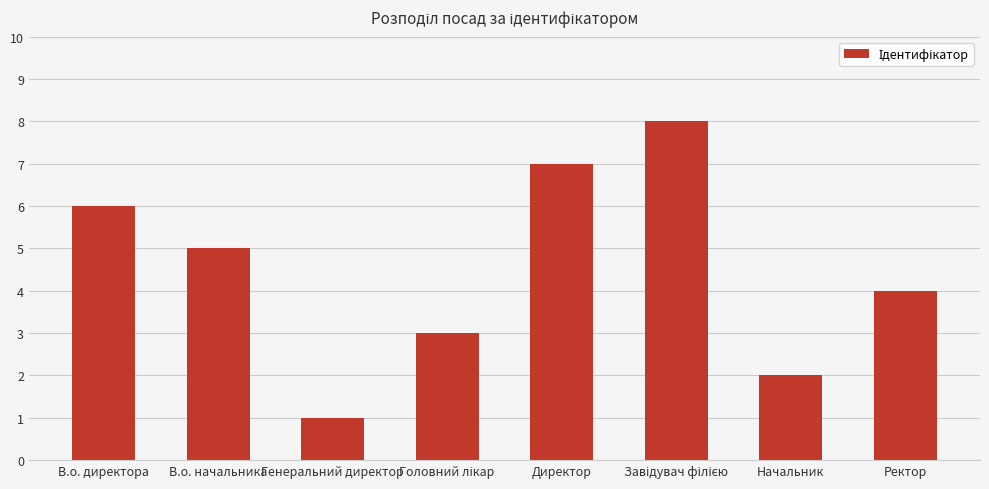

Which category has the lowest value across all series?

Генеральний директор